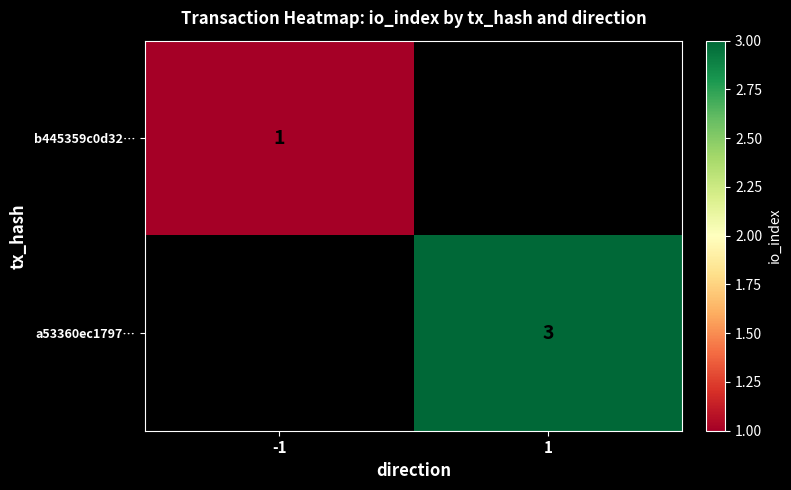

The a53360ec1797… series shows 3 at 1. True or false?

True